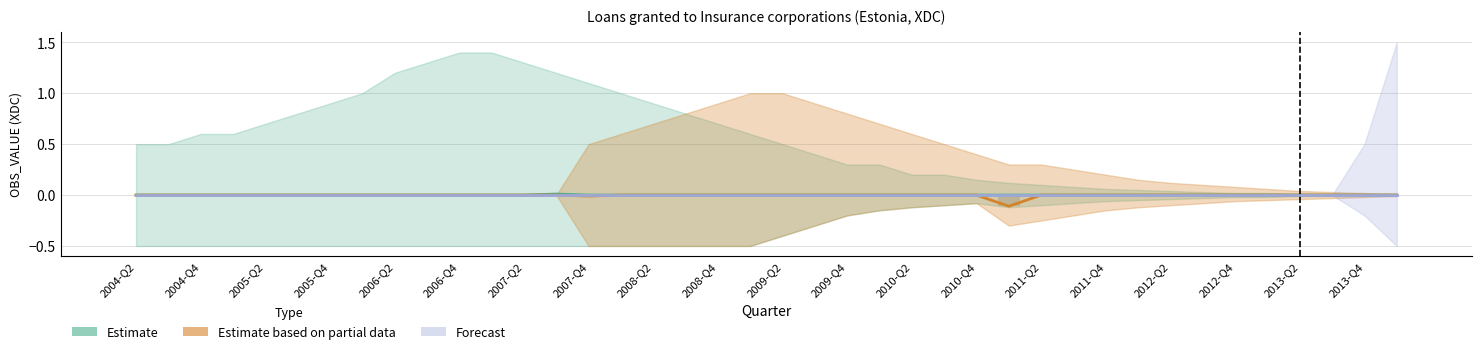

Which series has the largest total across all categories?

Estimate